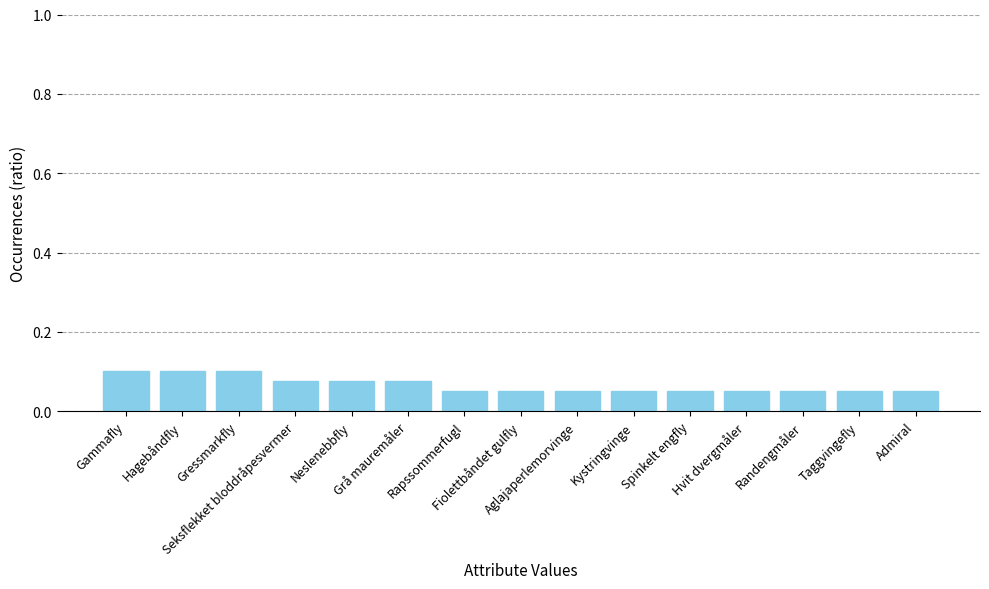

How many values are between 0 and 1?

15